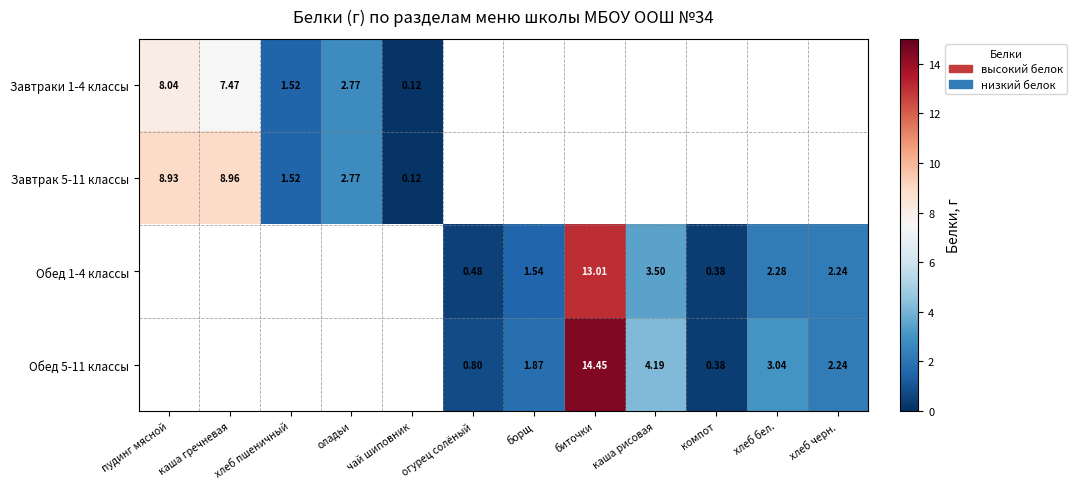

Is the value of Завтраки 1-4 классы at оладьи greater than the value of Обед 1-4 классы at компот?

Yes